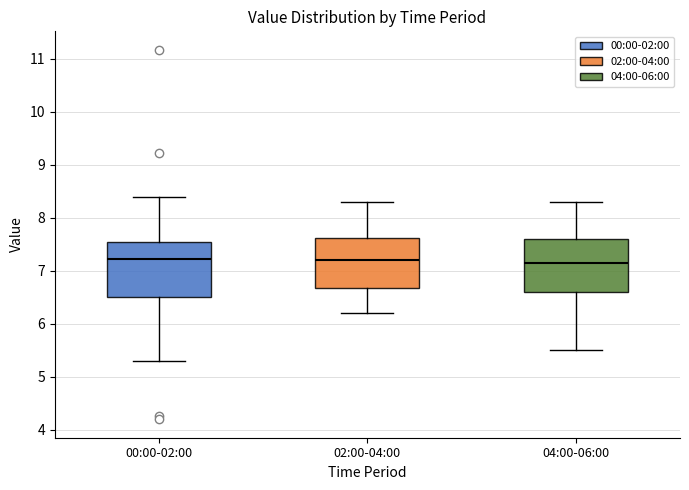

Where does the median line of the box for 00:00-02:00 sit on the y-axis? The values are not printed on the chart, so give them approximately, as read against the axis.

7.2